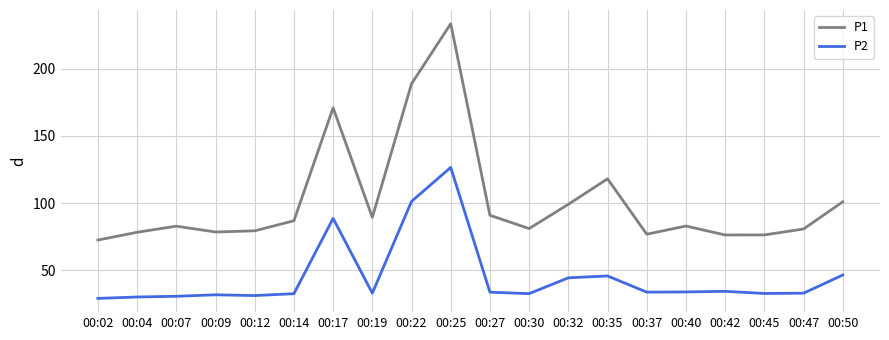

At how many categories does at least one series exceed 153?

3